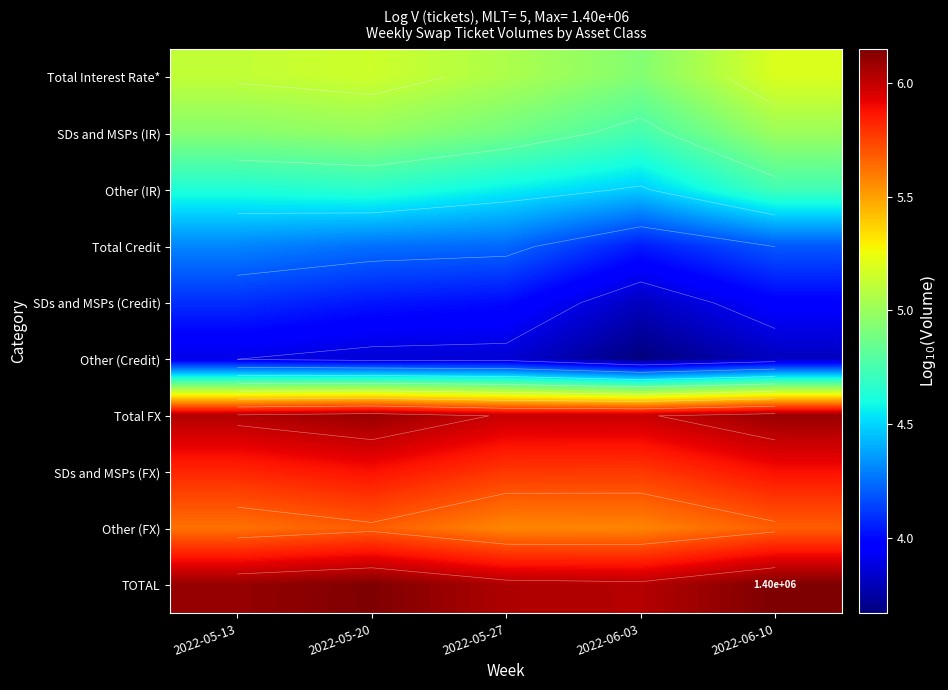

Rank the series at 2022-06-10 from lowest to highest value.

Other (Credit), SDs and MSPs (Credit), Total Credit, Other (IR), SDs and MSPs (IR), Total Interest Rate*, Other (FX), SDs and MSPs (FX), Total FX, TOTAL